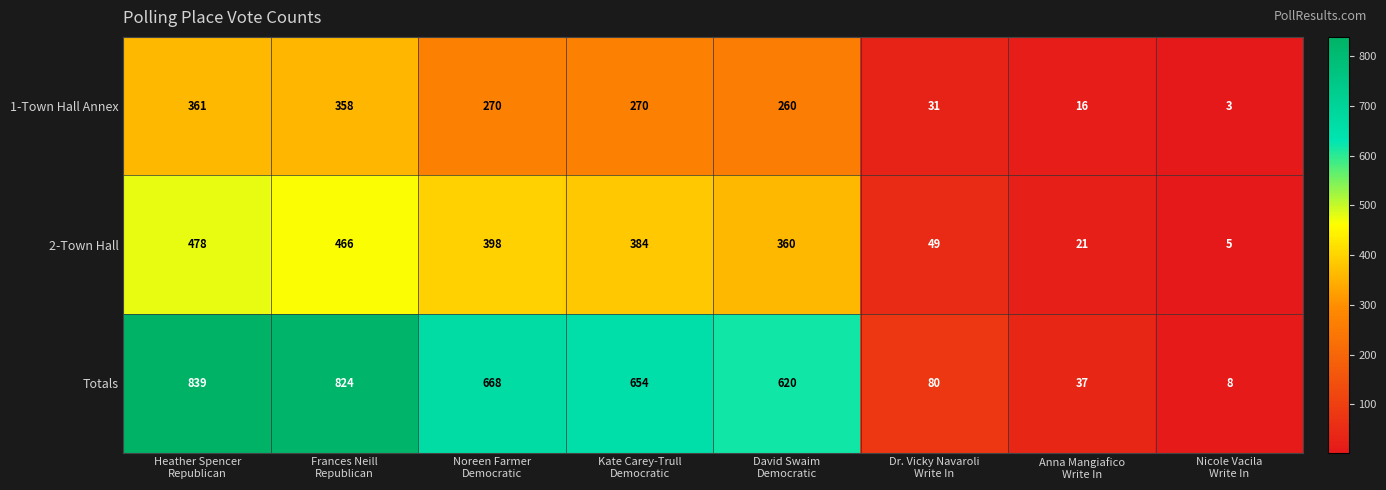

What is the maximum value shown in the chart?

839